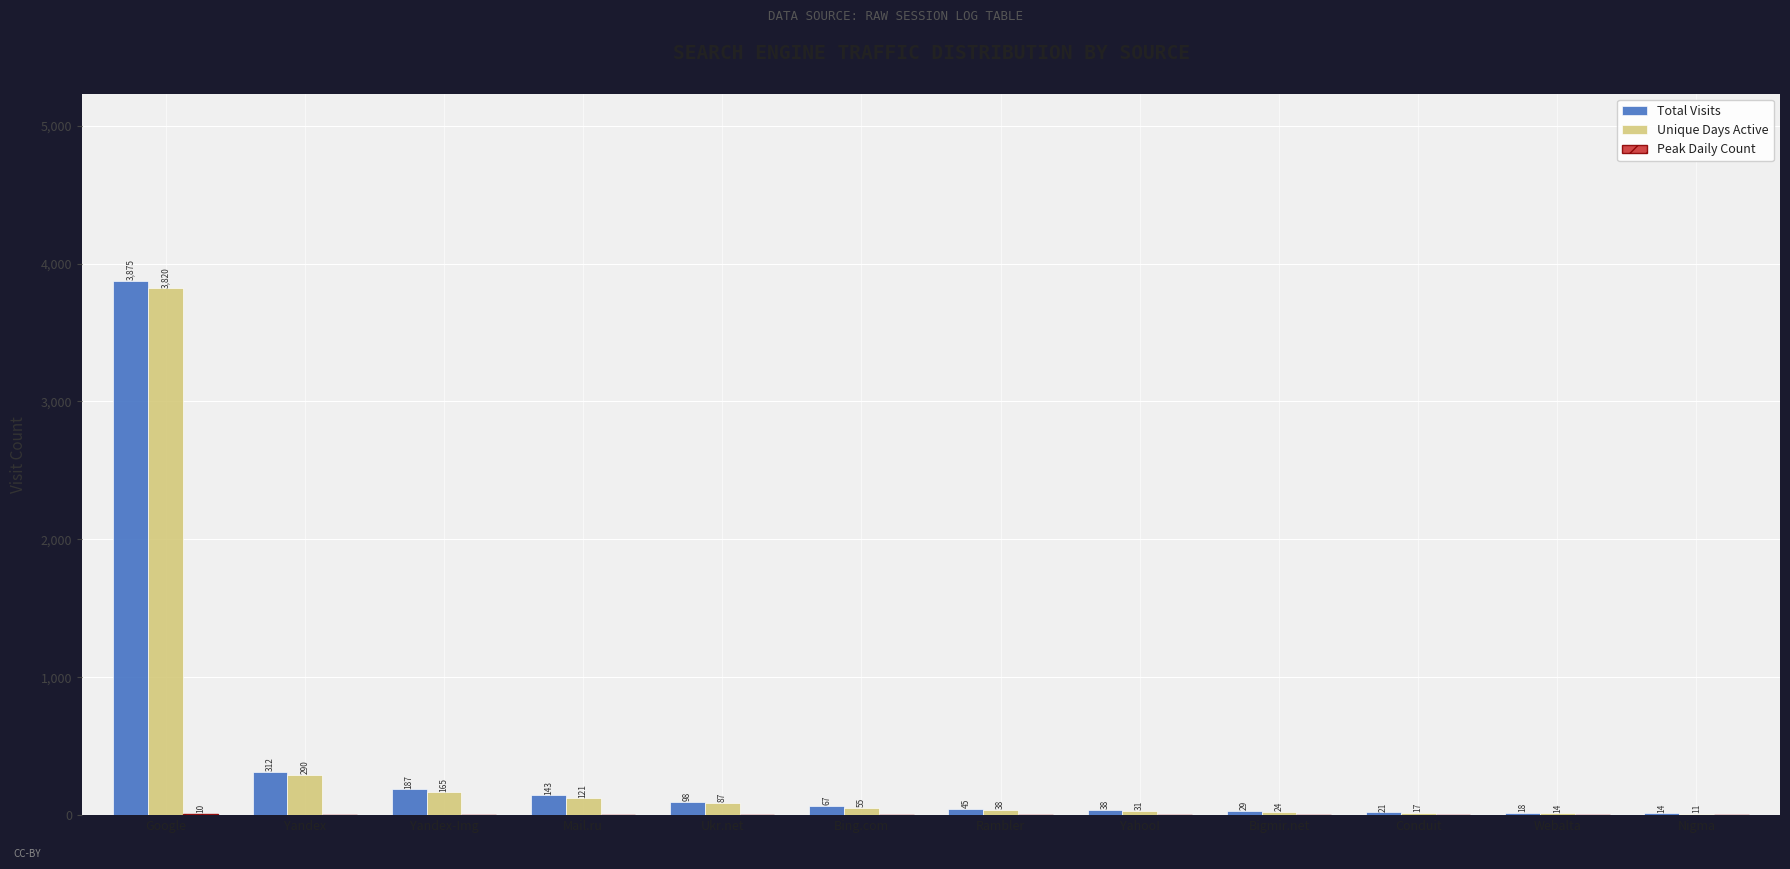

What is the sum of the Unique Days Active values at Bigmir.net and Nigma?

35